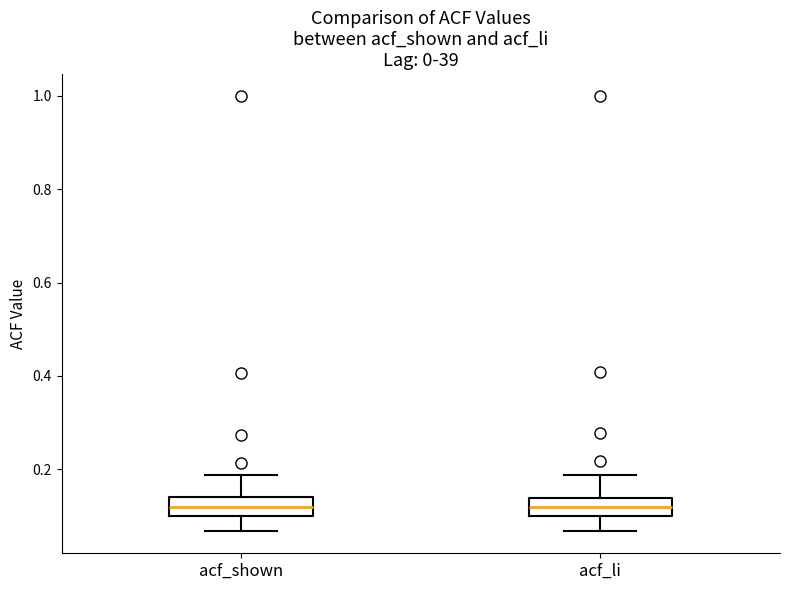

Reading left to right, transcribe this box plot: for each box, give where its median line is, the range the box spans, and where its two whiskers end, as read against the y-axis. The values are not printed on the chart, so give them approximately, as read against the axis.

acf_shown: median 0.12, box 0.10 to 0.14, whiskers 0.06 to 0.18
acf_li: median 0.12, box 0.10 to 0.14, whiskers 0.06 to 0.18